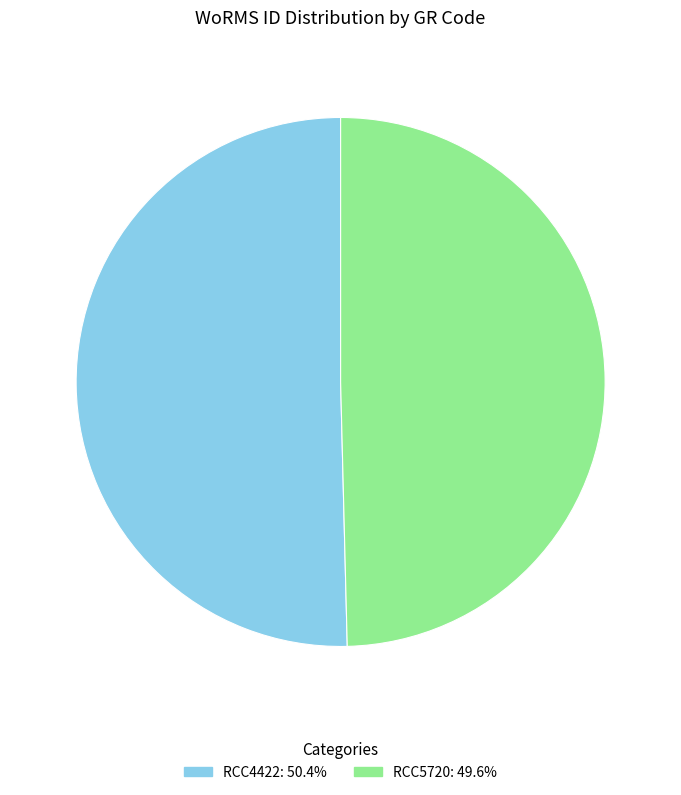

Is the sum of RCC5720 and RCC4422 greater than half?

Yes